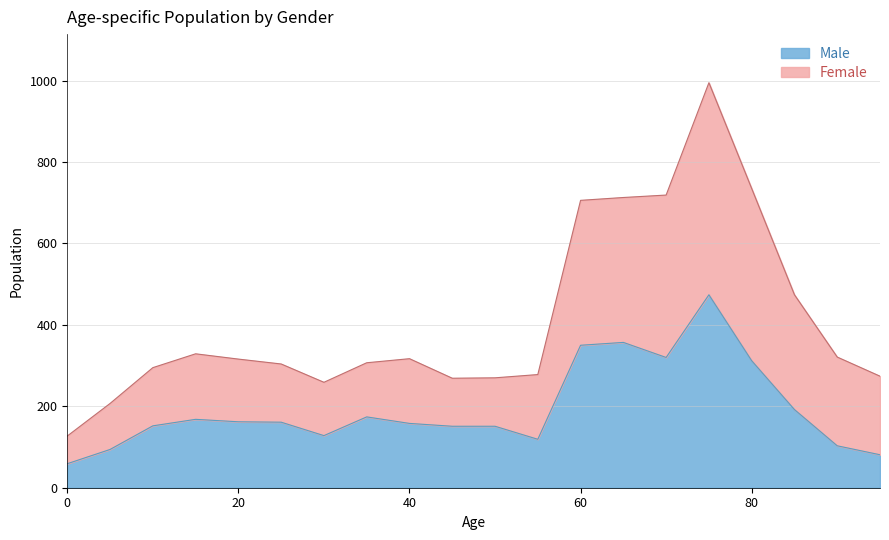

Where is the first local minimum for Male?

30